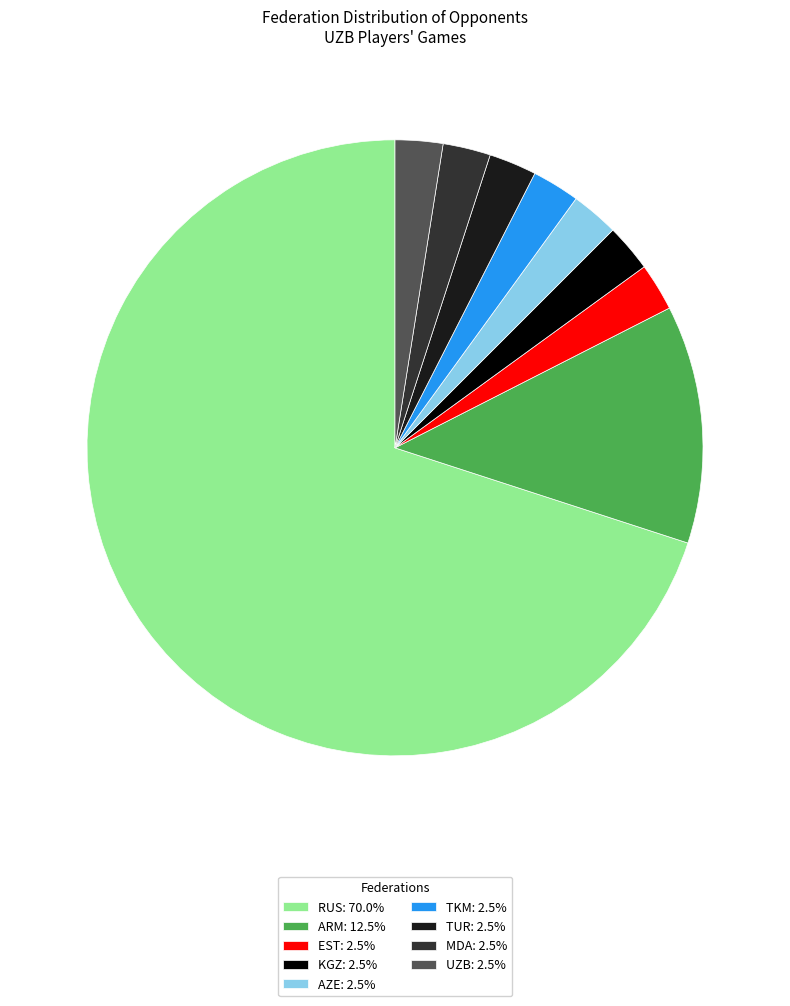

How many slices are in this pie chart?

9